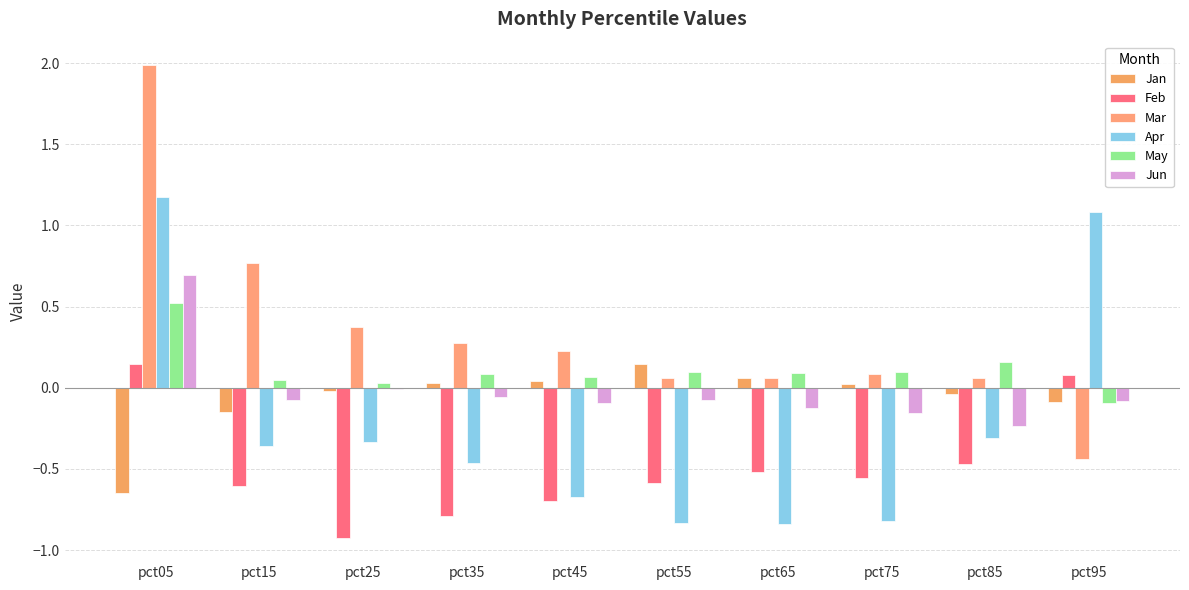

How many groups of bars are there?

10